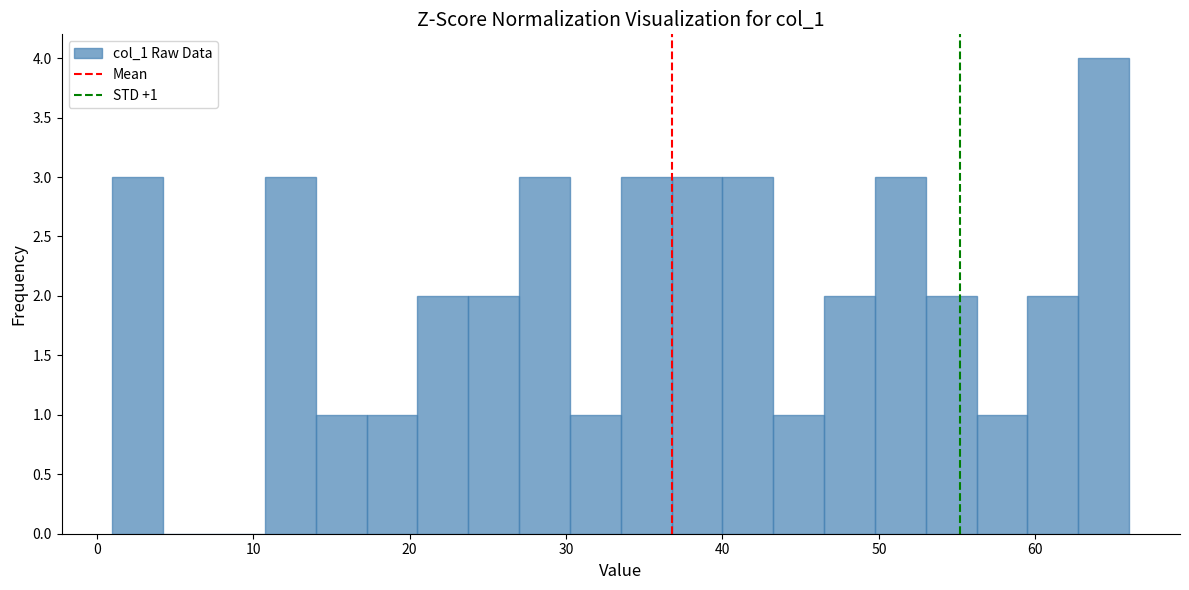

Read against the x-axis, roughly where is the centre of the tallest bar?

64